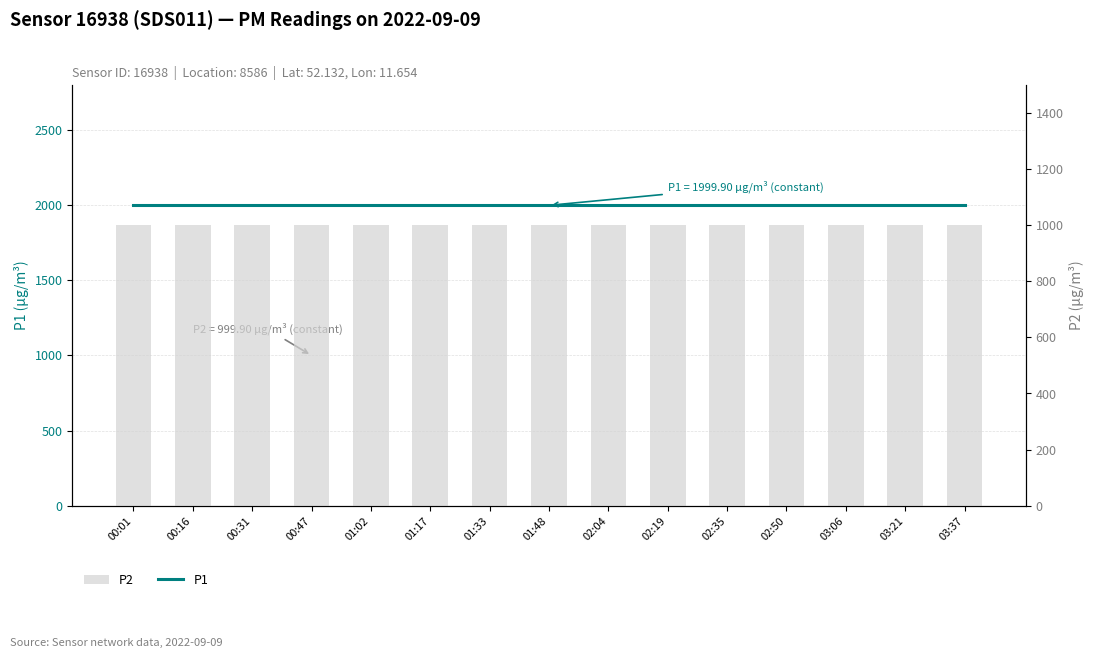

Rank the series by their average value, from lowest to highest.

P2, P1